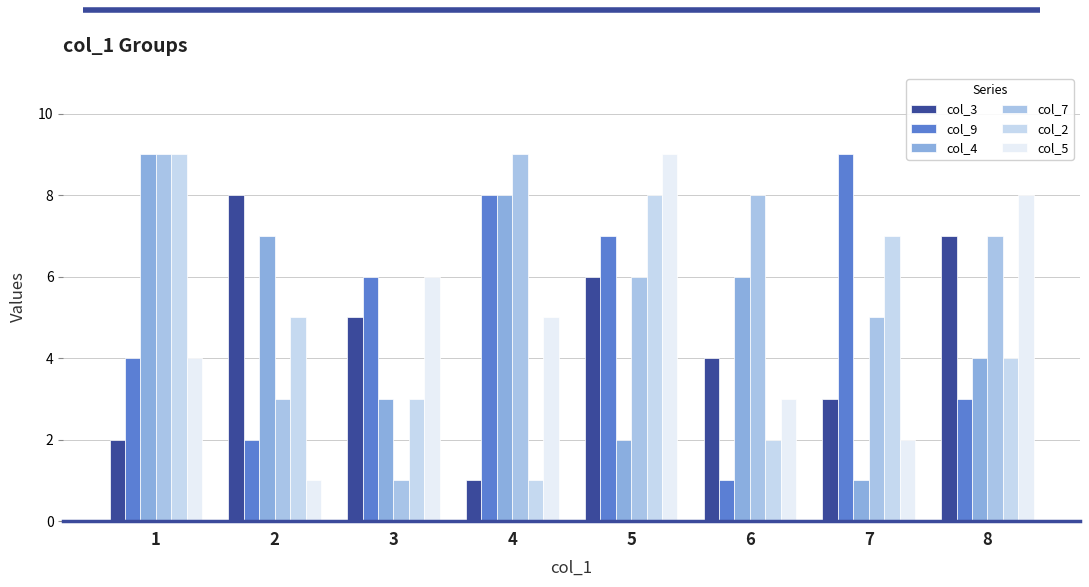

Count the number of categories in the chart.

8